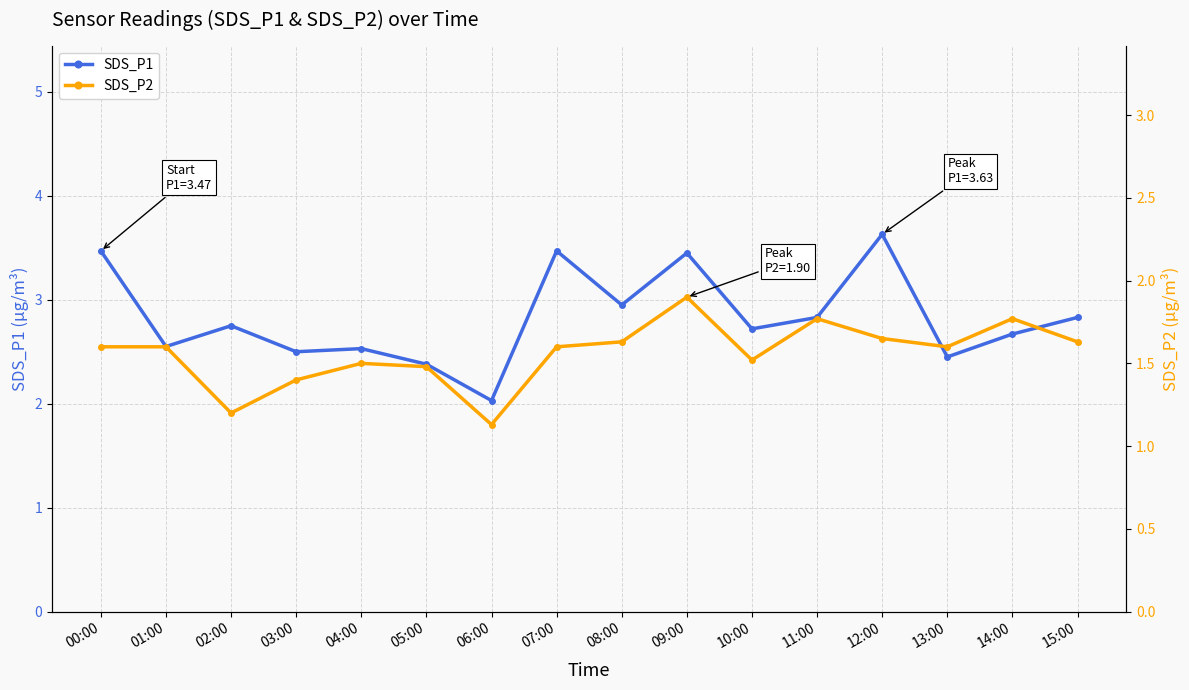

In SDS_P1, how many points are lower than both neighbors (excluding endpoints)?

6